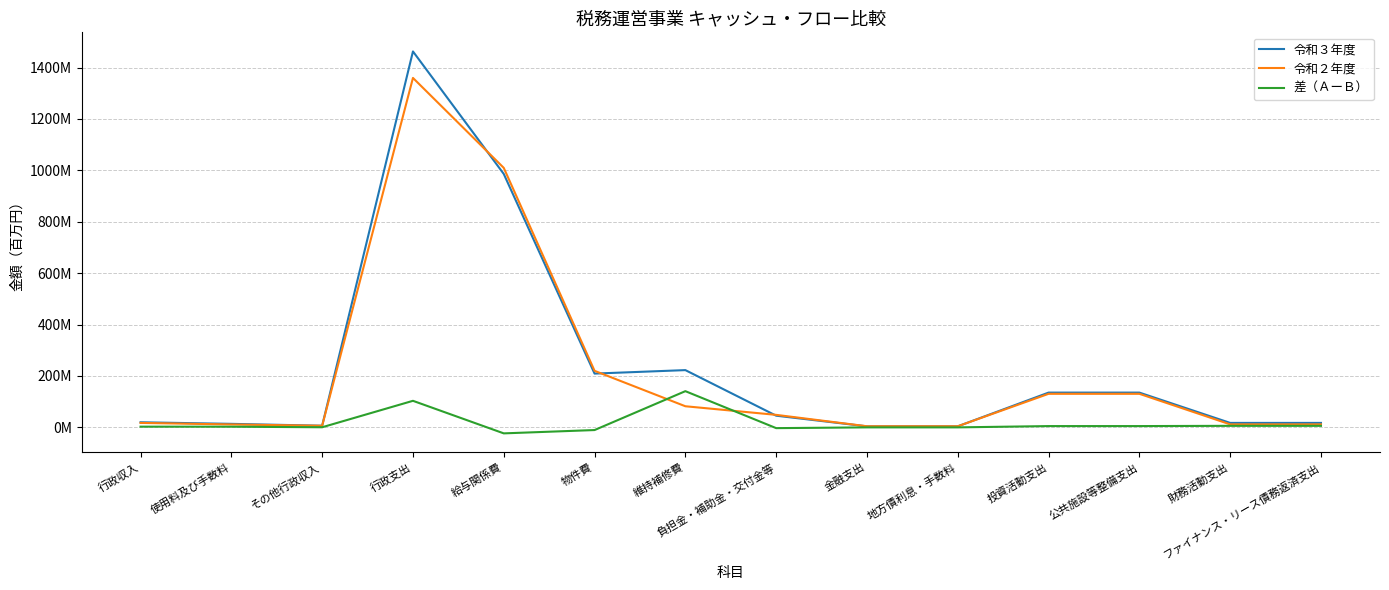

What is the label of the 1st point from the right?

ファイナンス・リース債務返済支出